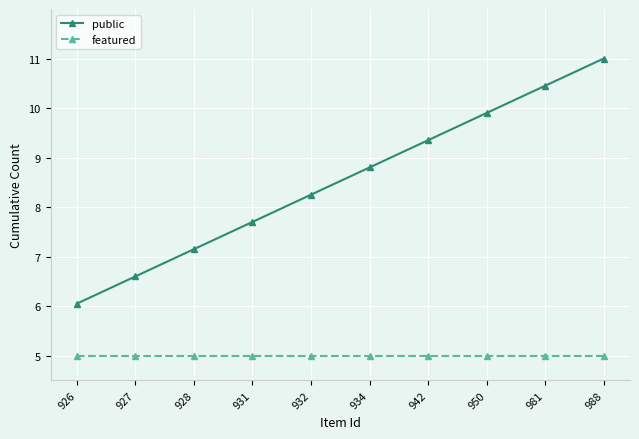

How many lines are shown in the chart?

2